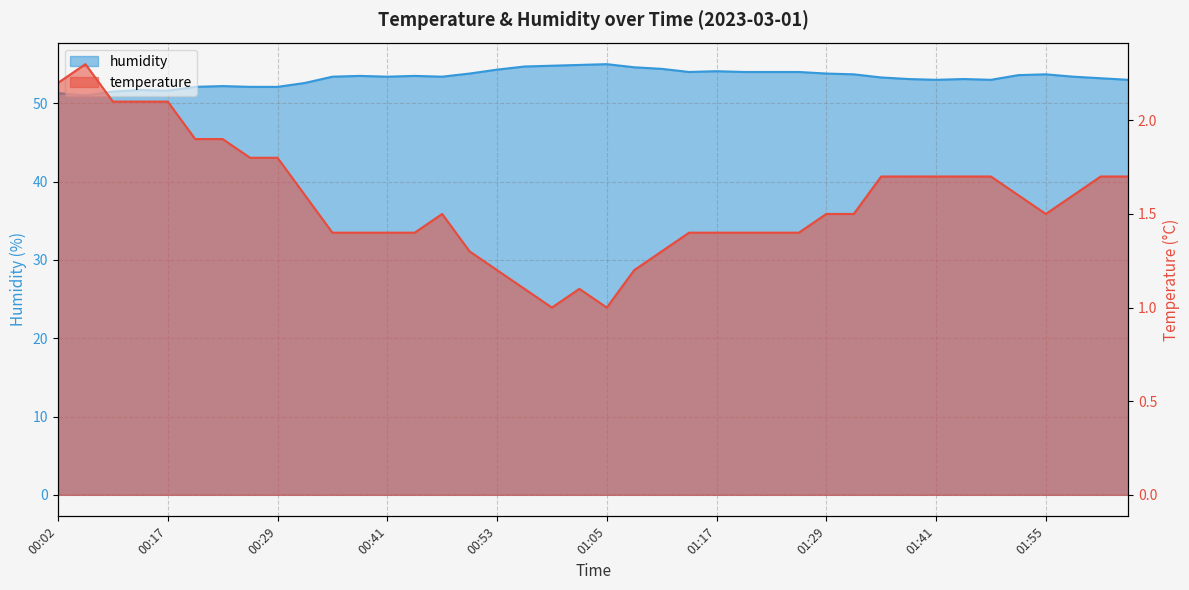

True or false: temperature and humidity cross at least once.

False